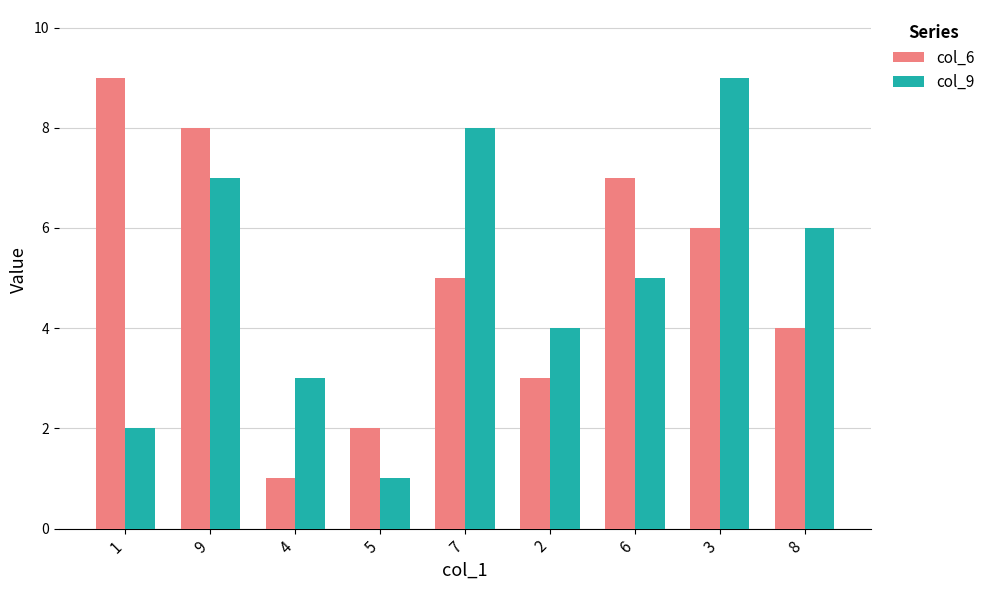

Reading right to left, what are all the values shown in this chart?

col_6: 8=4	3=6	6=7	2=3	7=5	5=2	4=1	9=8	1=9
col_9: 8=6	3=9	6=5	2=4	7=8	5=1	4=3	9=7	1=2